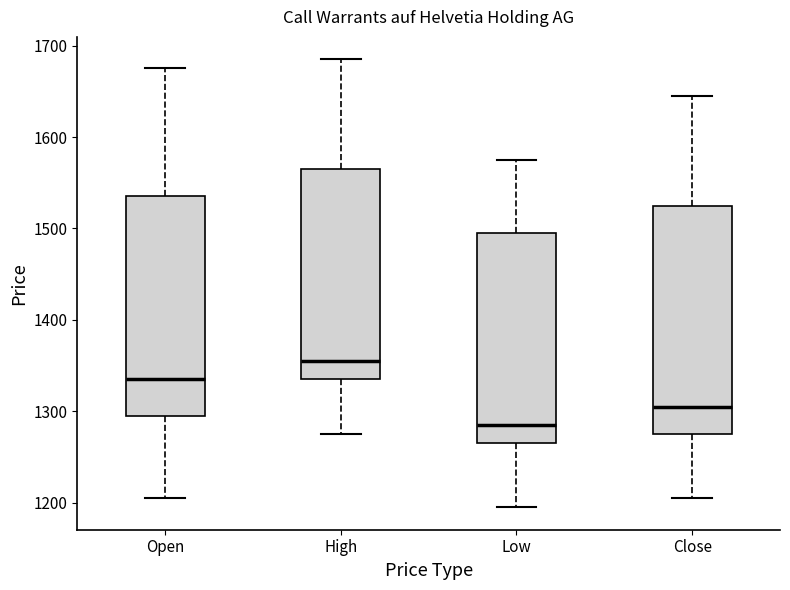

Reading left to right, transcribe this box plot: for each box, give where its median line is, the range the box spans, and where its two whiskers end, as read against the y-axis. The values are not printed on the chart, so give them approximately, as read against the axis.

Open: median 1340, box 1300 to 1540, whiskers 1210 to 1680
High: median 1360, box 1340 to 1570, whiskers 1280 to 1690
Low: median 1290, box 1270 to 1500, whiskers 1200 to 1580
Close: median 1310, box 1280 to 1530, whiskers 1210 to 1650